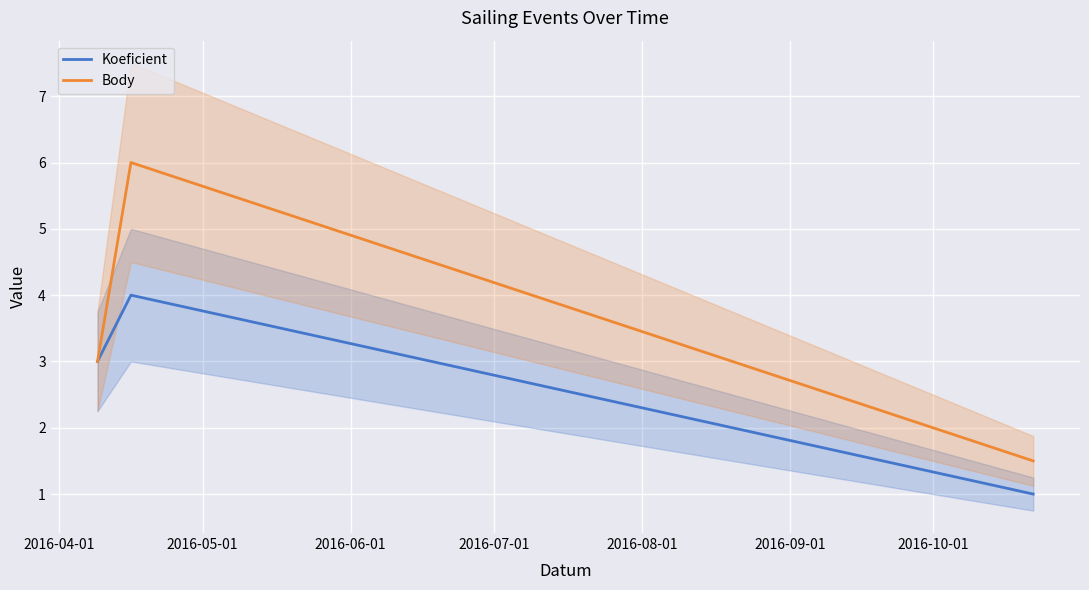

What are all the series names shown in the legend?

Koeficient, Body